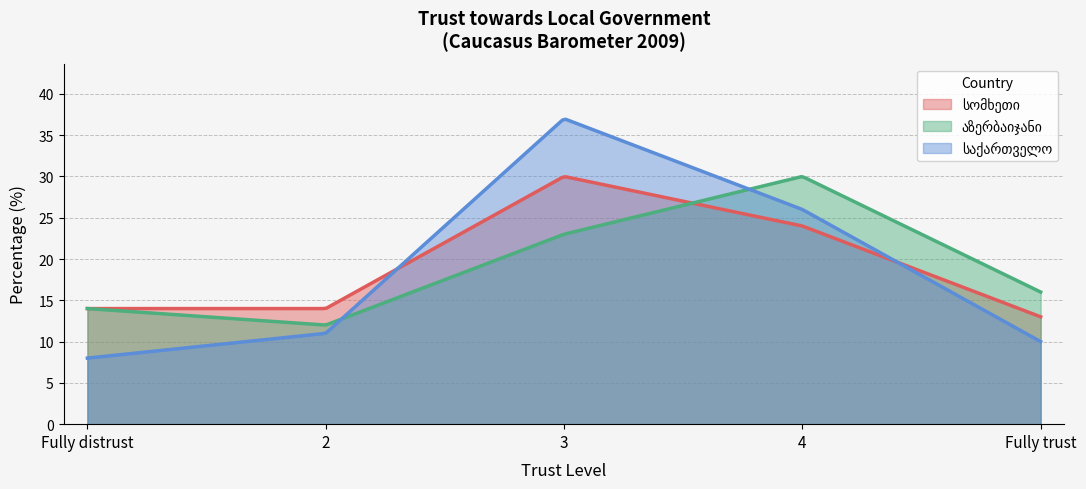

True or false: სომხეთი has more than 1 points higher than both neighbors.

False